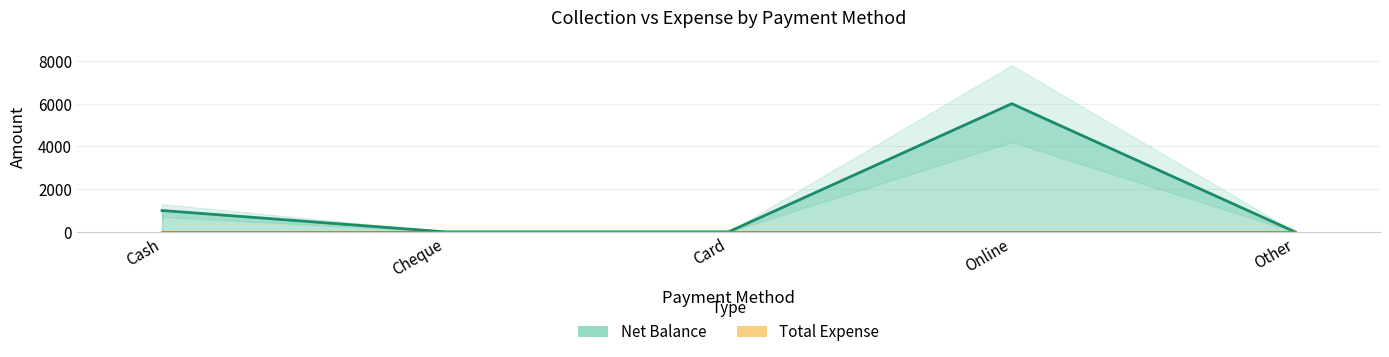

Rank the series by their average value, from lowest to highest.

Total Expense line, Net Balance line